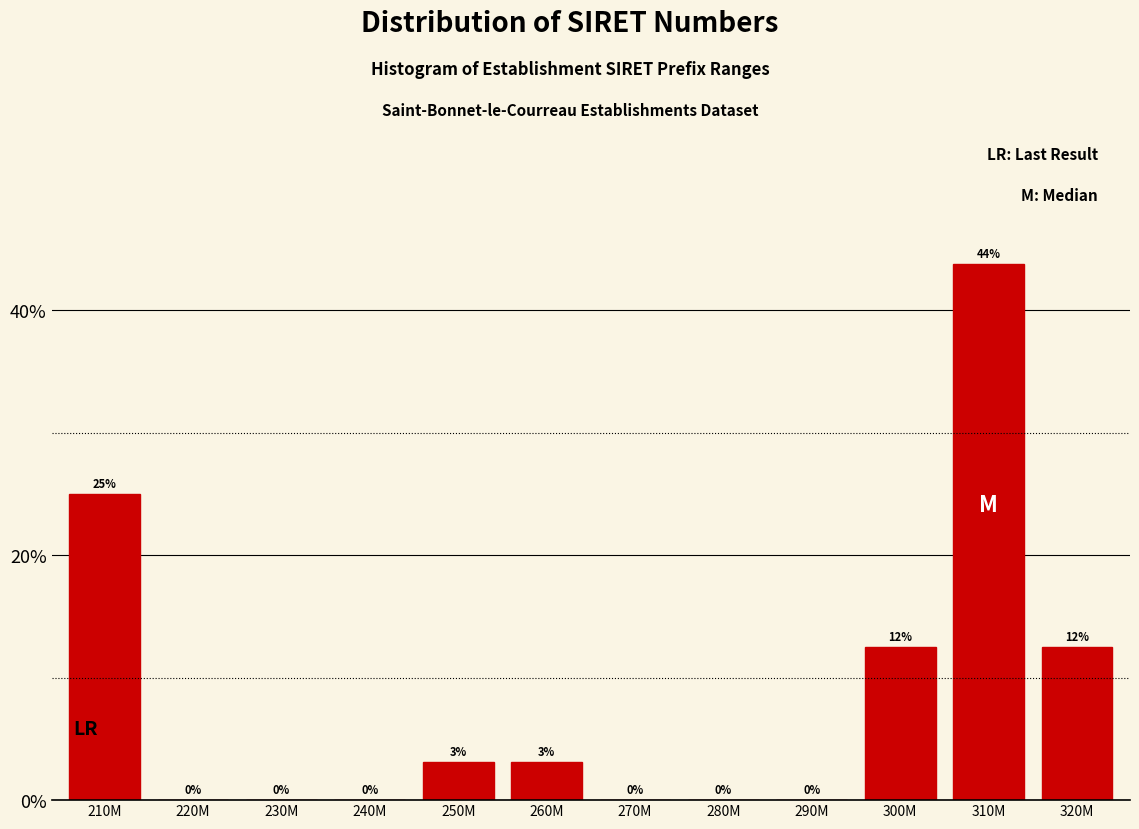

Is it true that the value at 300M is 3.3?

False